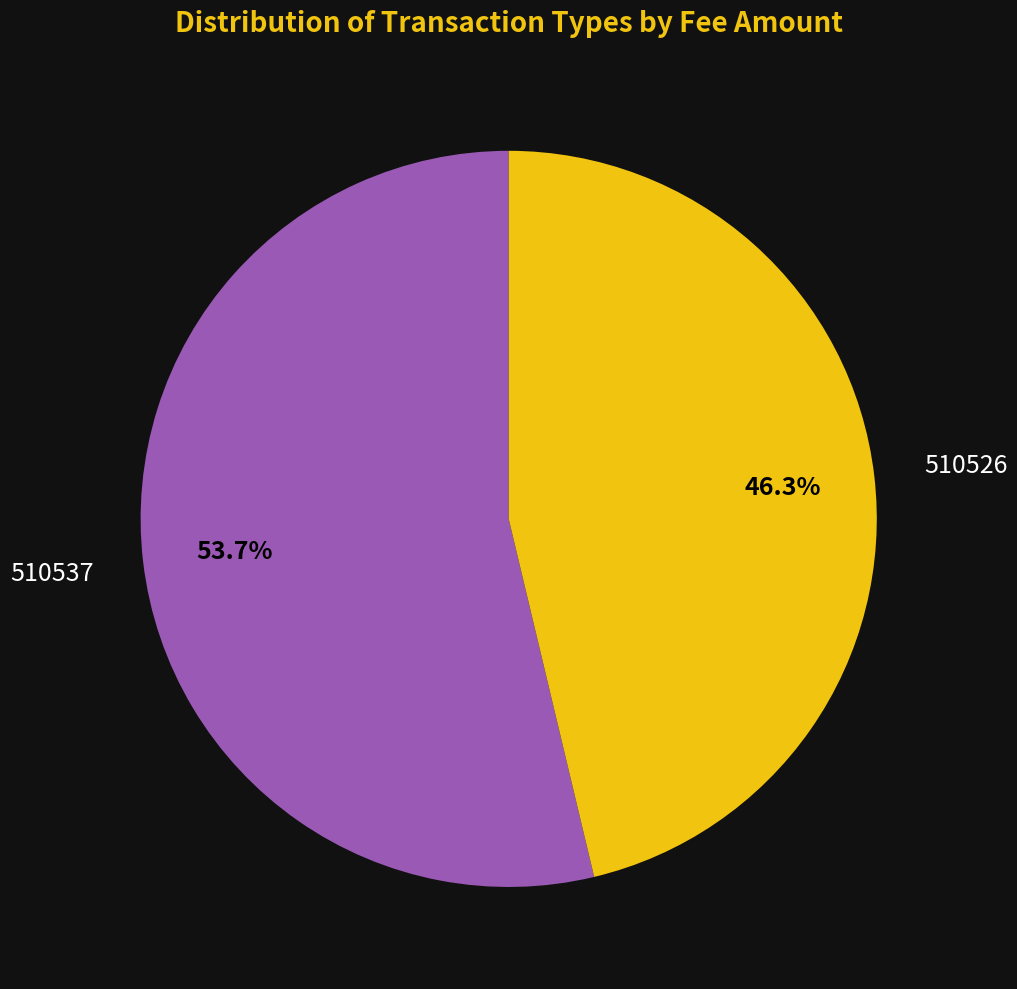

Is there any slice that represents more than half of the pie?

Yes